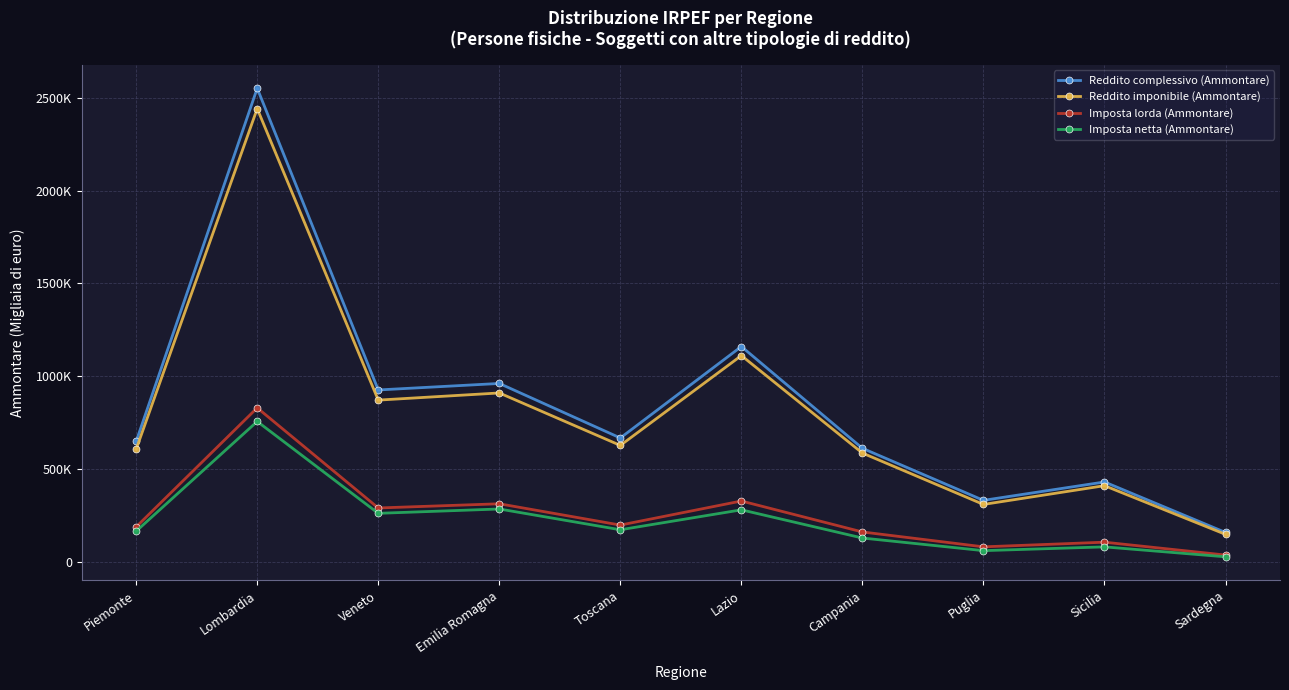

The value of Imposta lorda (Ammontare) at Lombardia is 1179189. True or false?

False